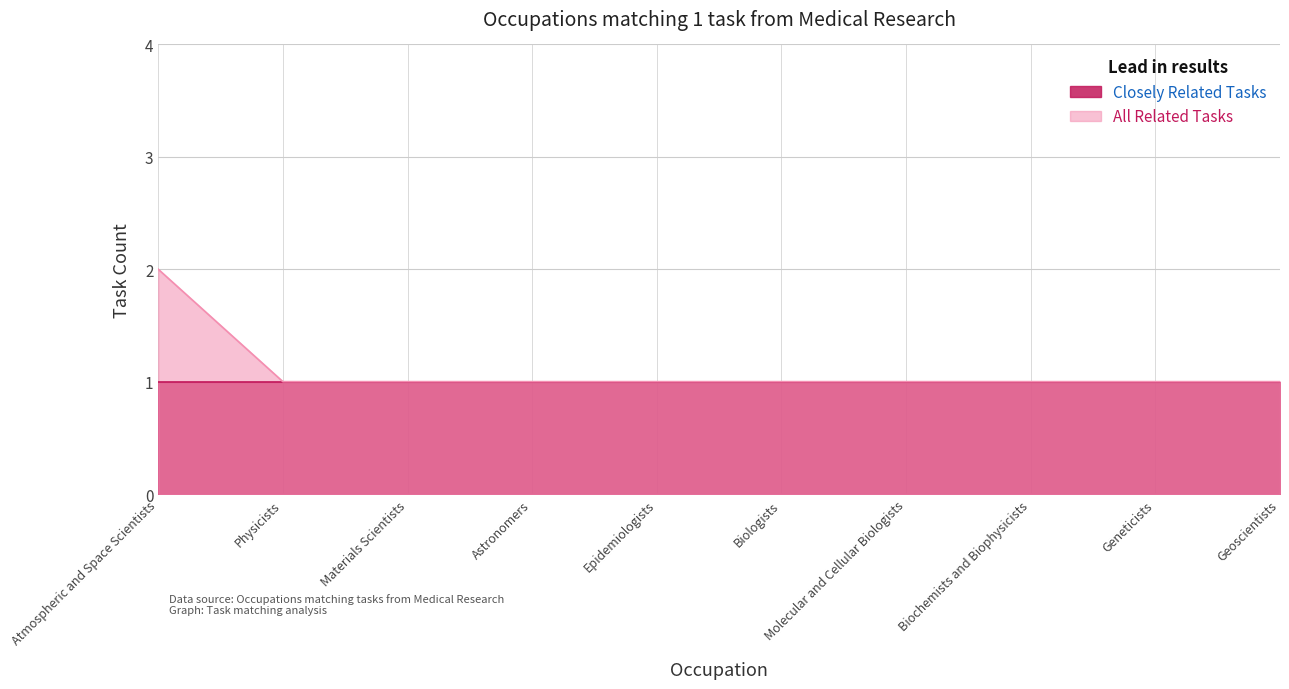

List the labels in order of value, smallest first.

Physicists, Materials Scientists, Astronomers, Epidemiologists, Biologists, Molecular and Cellular Biologists, Biochemists and Biophysicists, Geneticists, Geoscientists, Atmospheric and Space Scientists